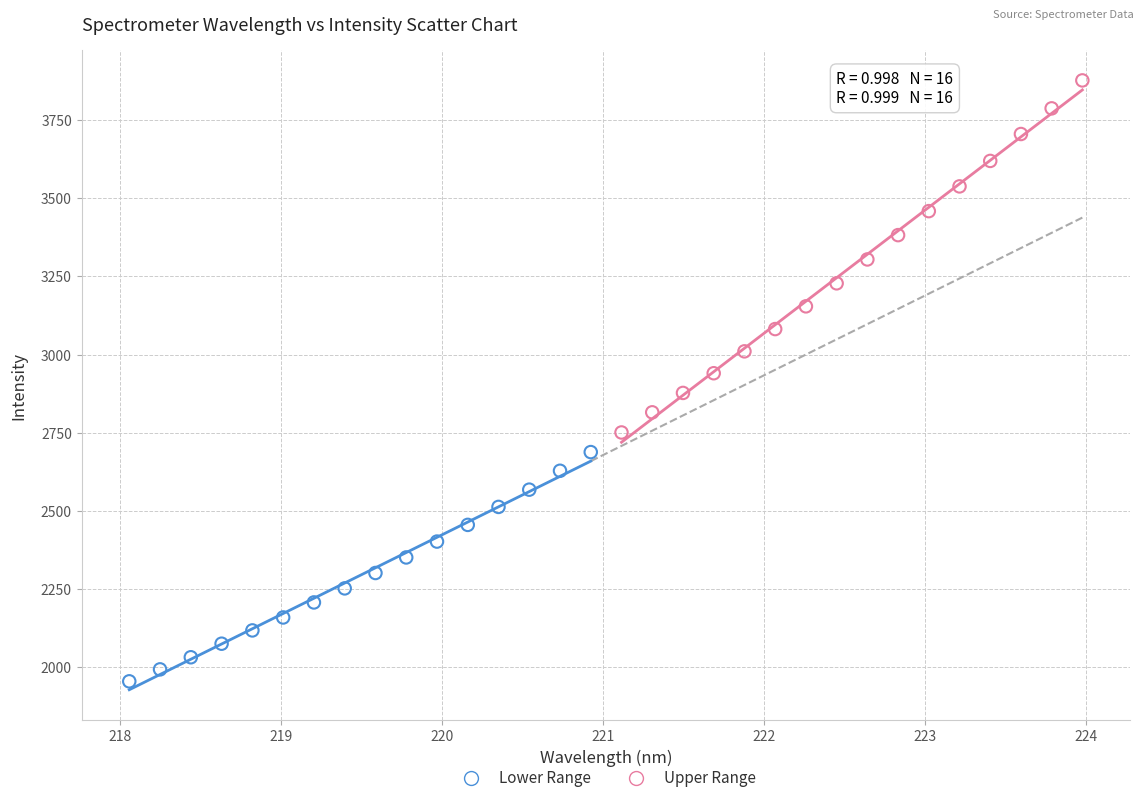

Which series contains the highest Y value?

Upper Range